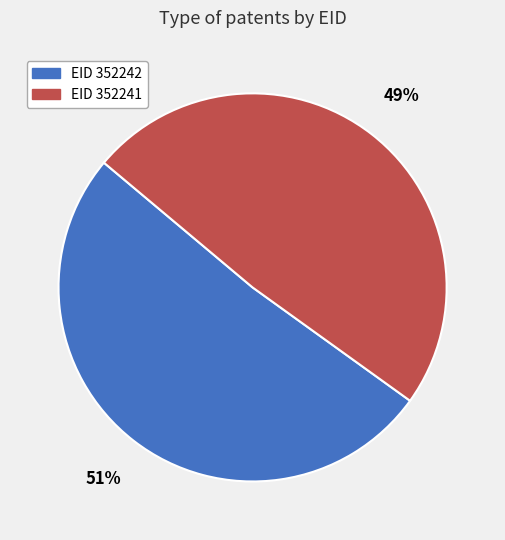

Is the sum of EID 352241 and EID 352242 greater than half?

Yes